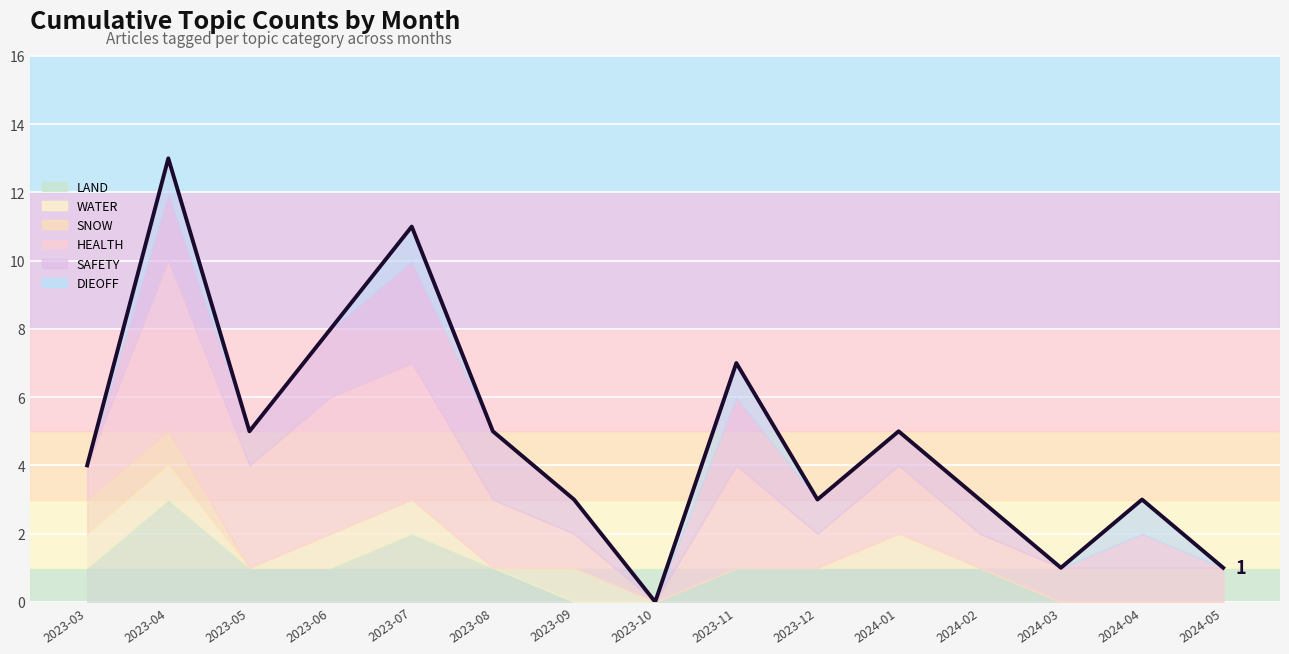

How many data points are above 4?

7